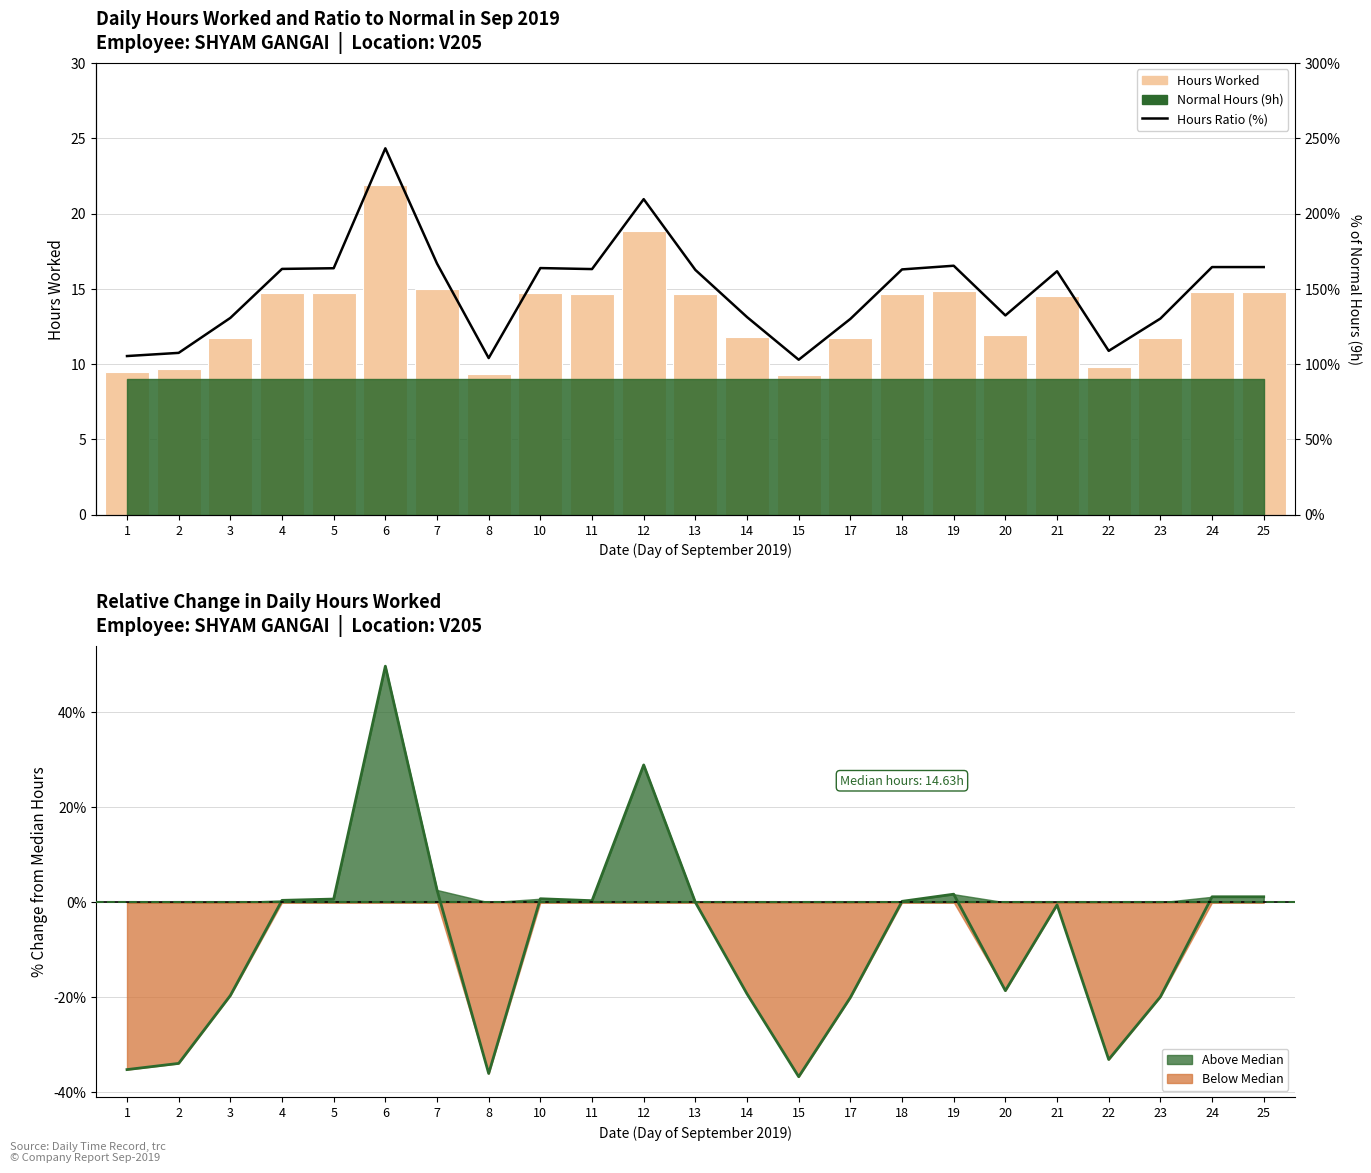

Reading left to right, transcribe all the data shown in this chart.

Hours Worked (bar): 1=9.5	2=9.7	3=11.8	4=14.7	5=14.7	6=21.9	7=15.0	8=9.4	10=14.7	11=14.7	12=18.9	13=14.6	14=11.8	15=9.3	17=11.7	18=14.7	19=14.9	20=11.9	21=14.6	22=9.8	23=11.7	24=14.8	25=14.8
% Change from Median: 1=-35.2	2=-33.9	3=-19.6	4=0.4	5=0.7	6=49.7	7=2.6	8=-36.0	10=0.8	11=0.3	12=28.9	13=0.0	14=-19.3	15=-36.7	17=-20.0	18=0.2	19=1.7	20=-18.6	21=-0.5	22=-33.1	23=-19.9	24=1.2	25=1.2
Hours ratio (%): 1=105.3	2=107.4	3=130.7	4=163.2	5=163.7	6=243.3	7=166.8	8=104.0	10=163.8	11=163.1	12=209.6	13=162.6	14=131.2	15=102.9	17=130.0	18=162.9	19=165.3	20=132.3	21=161.7	22=108.8	23=130.2	24=164.4	25=164.4